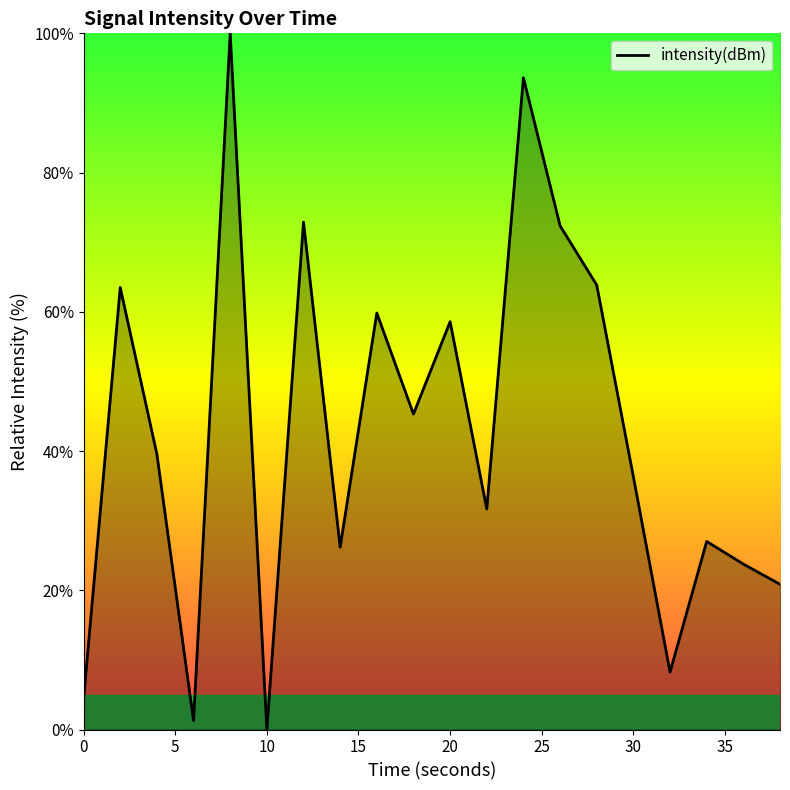

What is the greatest value displayed?

100.0